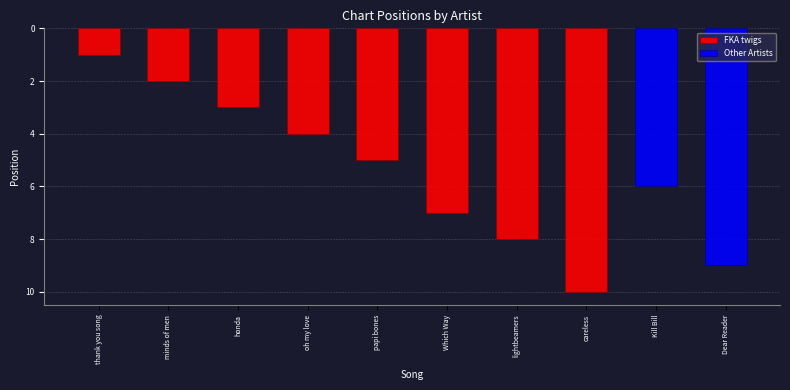

What is the maximum value for FKA twigs?

10